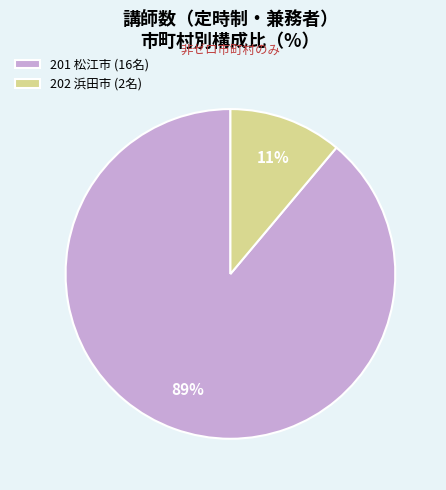

What is the smallest slice in the pie chart?

202 浜田市